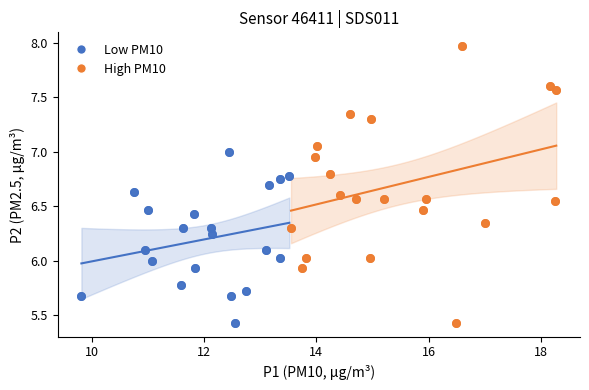

Which series has the widest spread of Y values?

High PM10